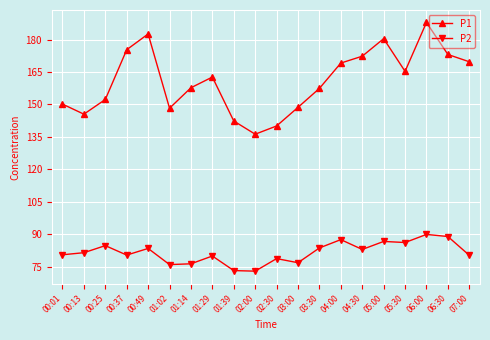

Count the number of data series in this chart.

2